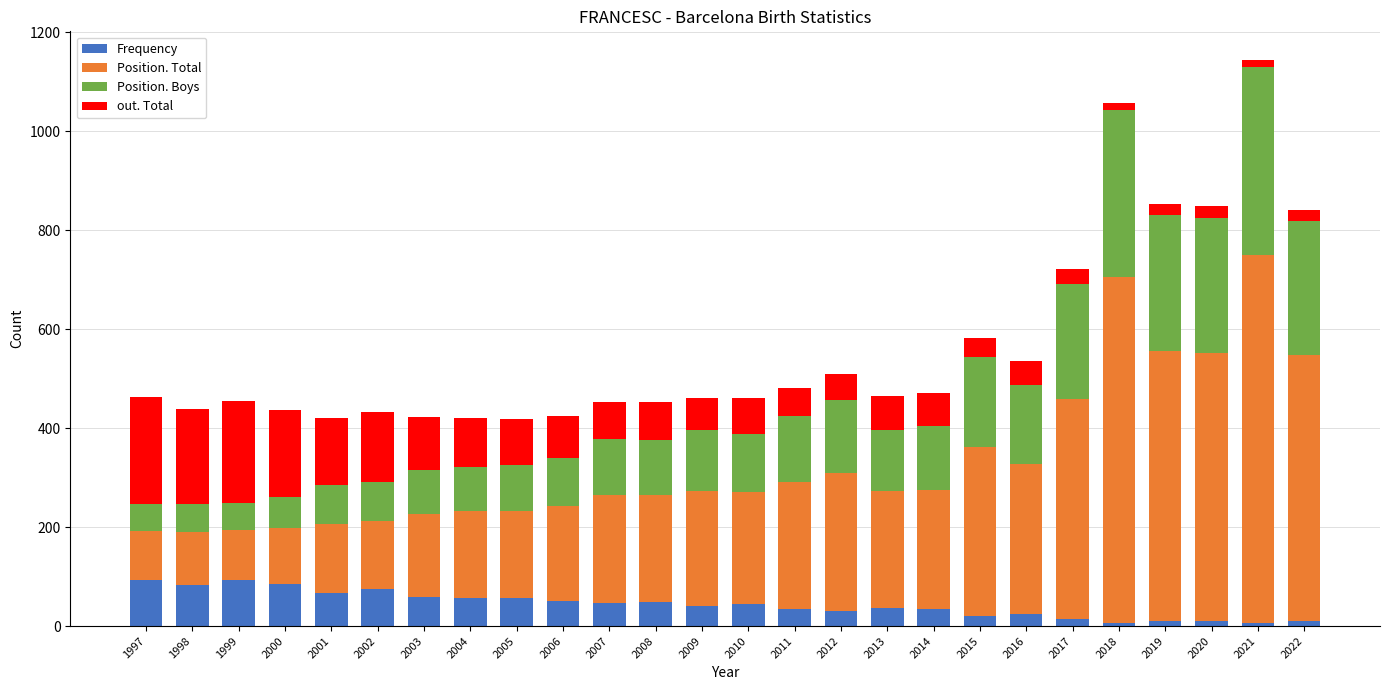

Read the Frequency value at 2012.

30